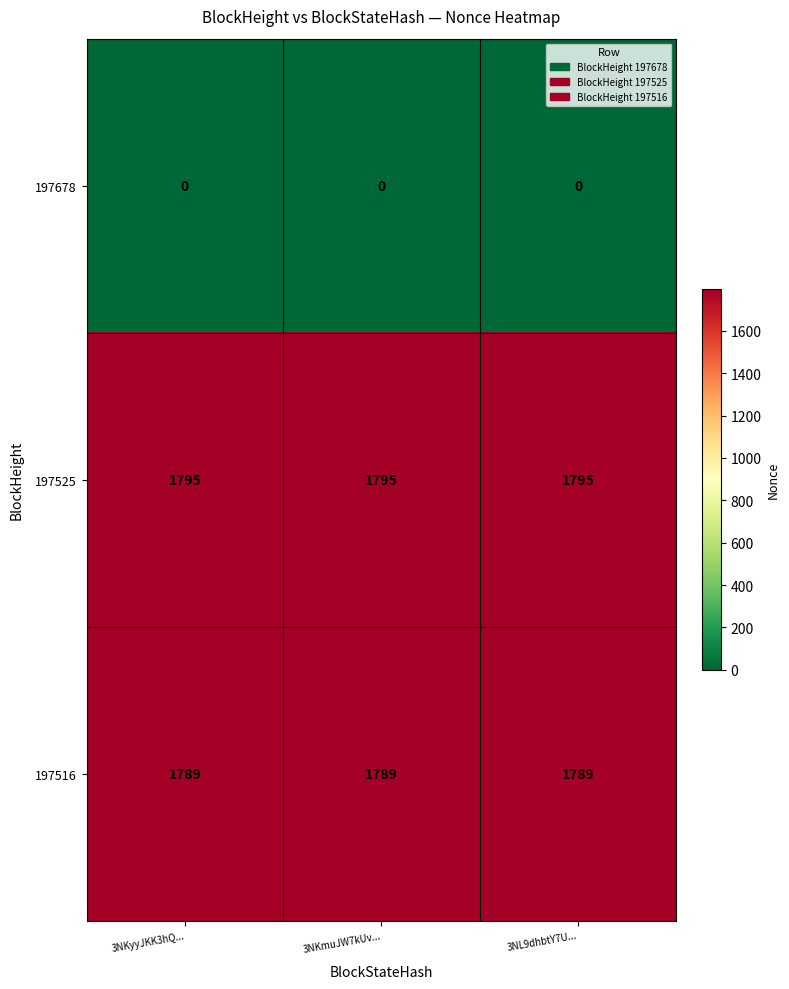

Which series has the largest total across all categories?

197525